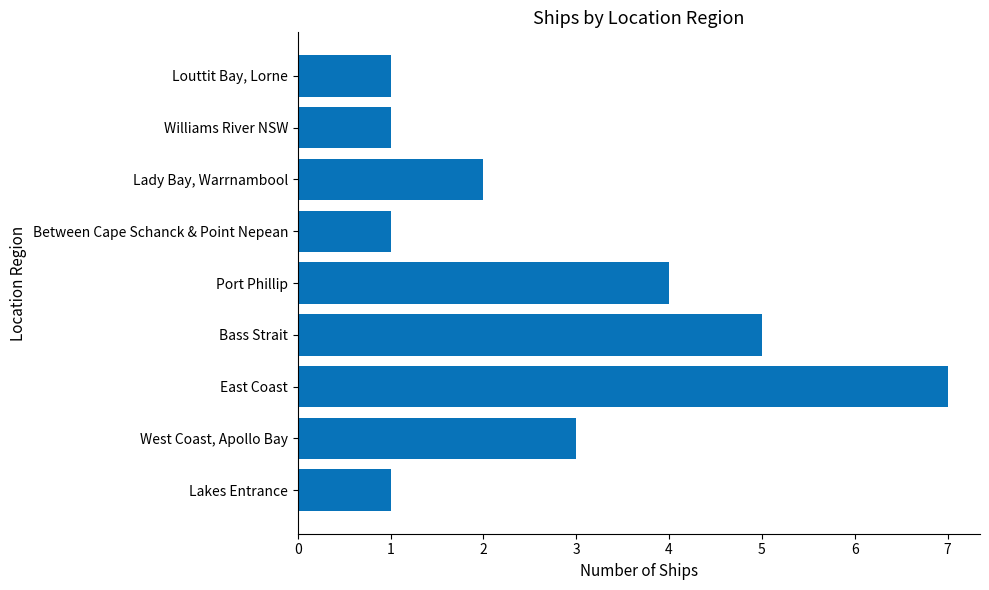

Count the number of categories in the chart.

9